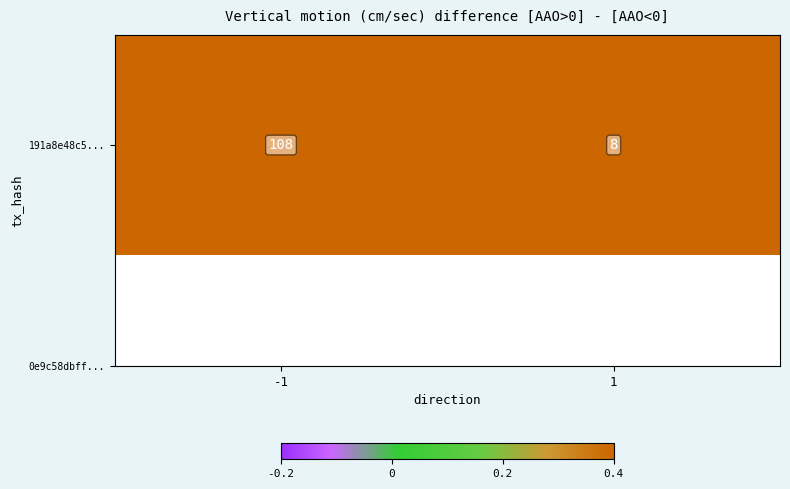

What is the sum of the values at 1 and -1?

116